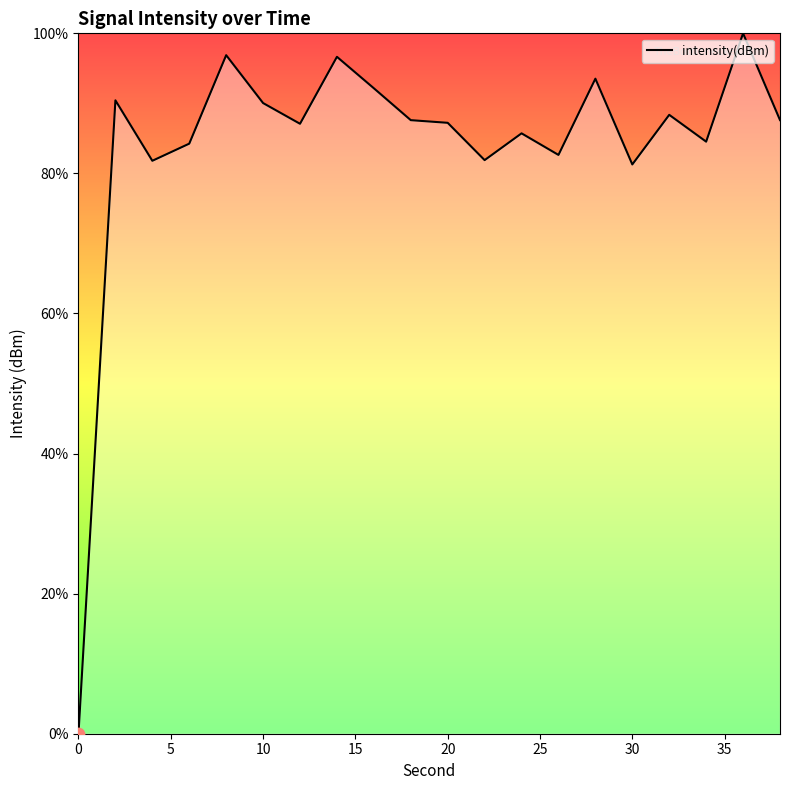

What is the difference between the maximum and minimum values?

100.0